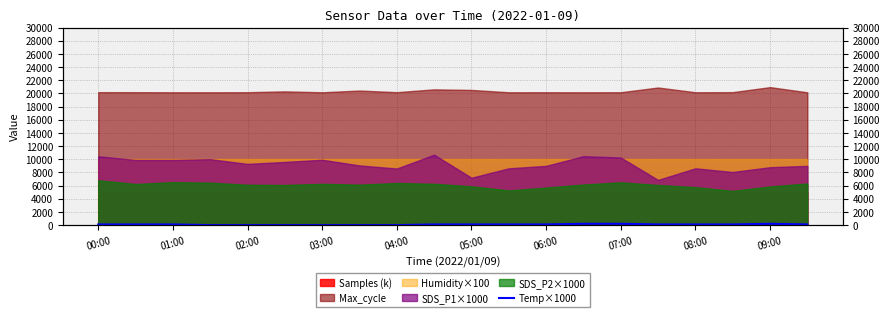

What is the difference between the second highest and second lowest values?

200